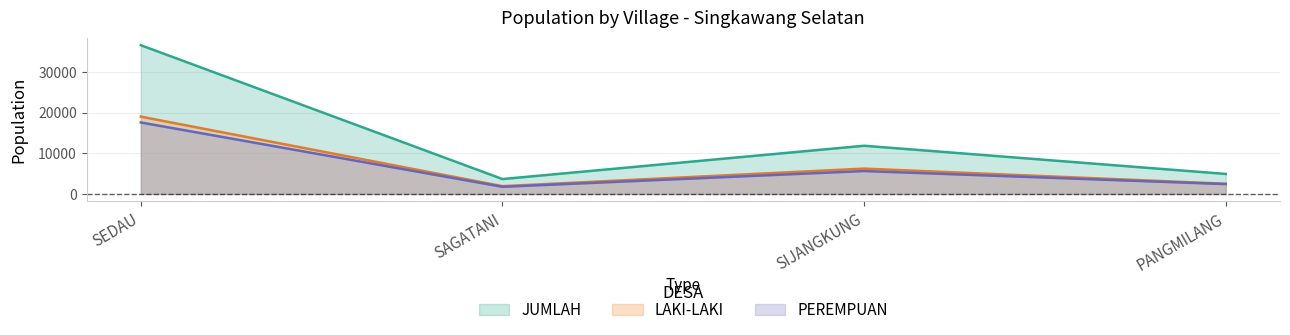

Between PANGMILANG and SAGATANI, which is larger?

PANGMILANG